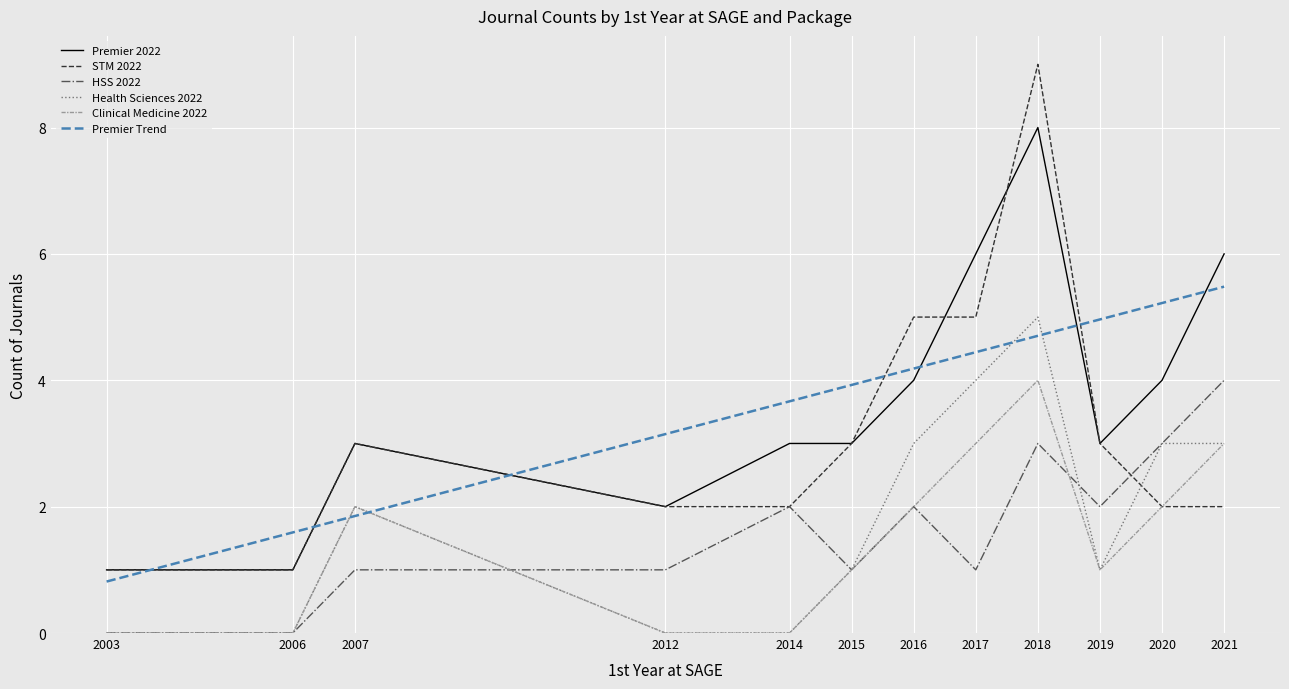

What is the difference between the highest and lowest values at 2021?

4.0